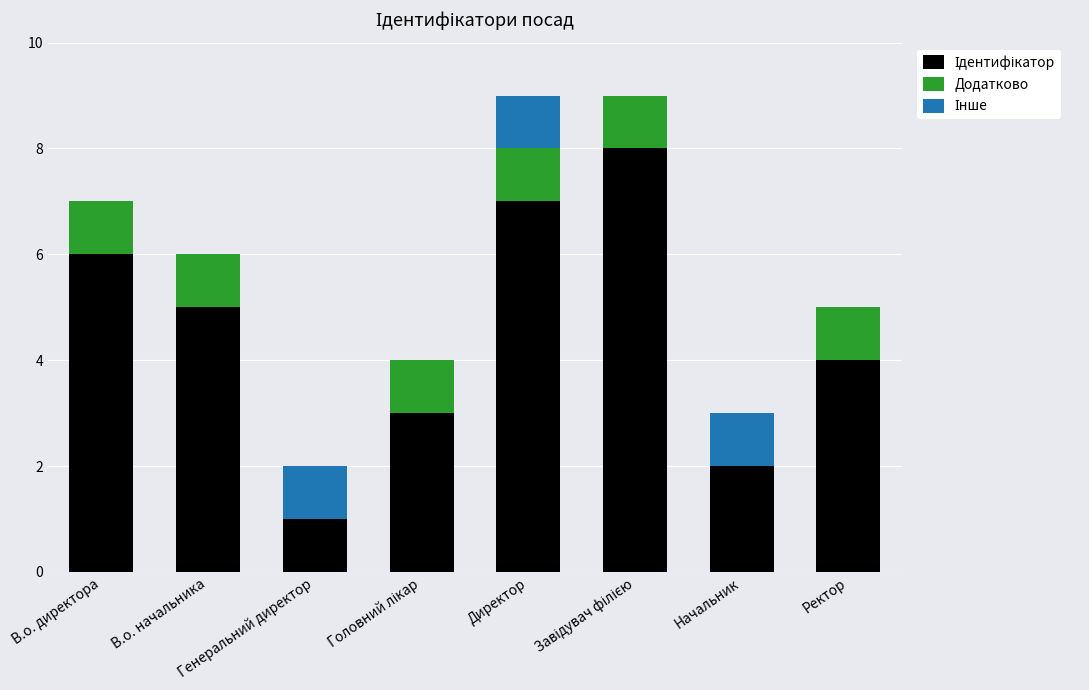

At Генеральний директор, list the series in order from smallest to largest.

Додатково, Ідентифікатор, Інше